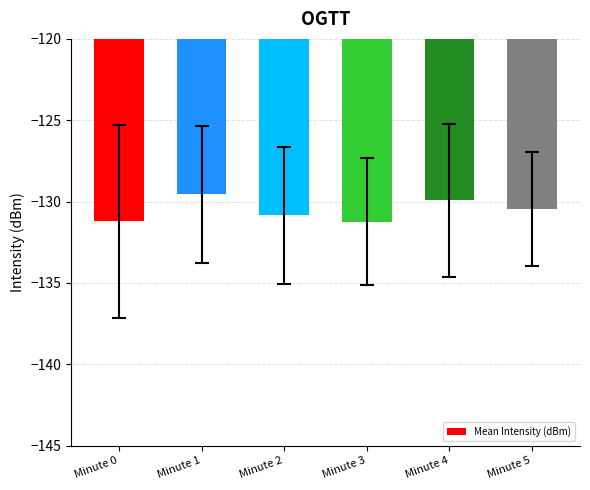

What is the change in value from Minute 0 to Minute 4?

+1.3